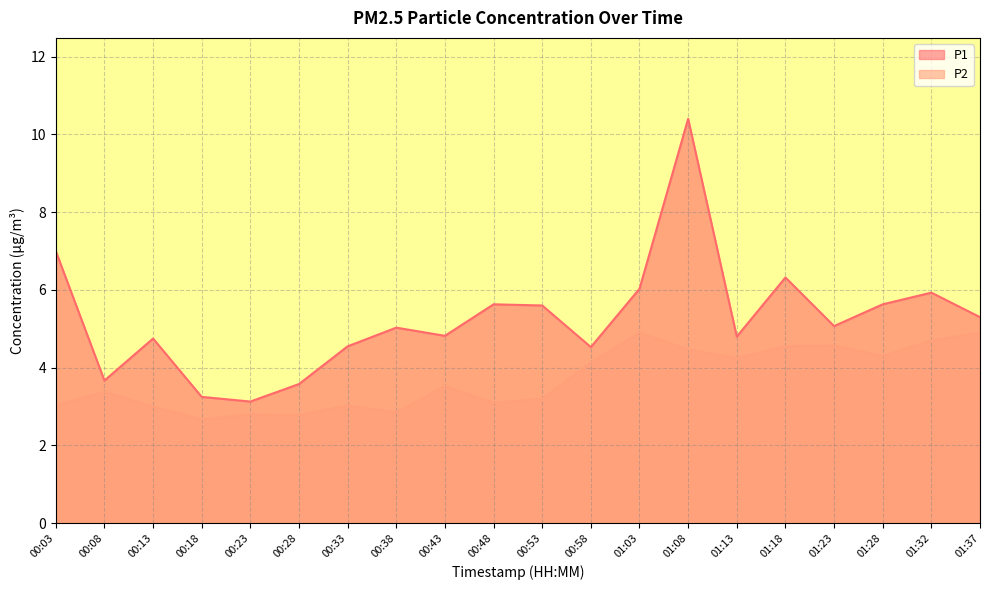

Read the P1 value at 00:33.

4.5